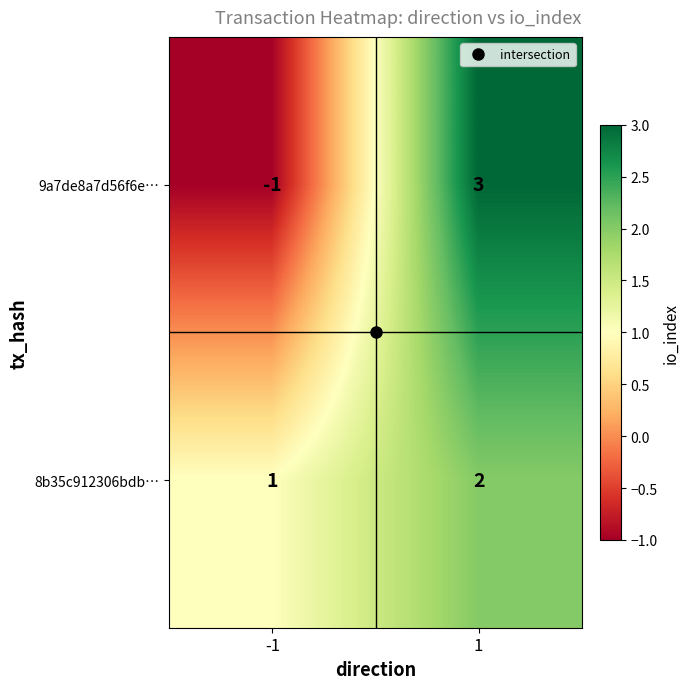

List the series in order of their overall mean, highest first.

8b35c912306bdb…, 9a7de8a7d56f6e…